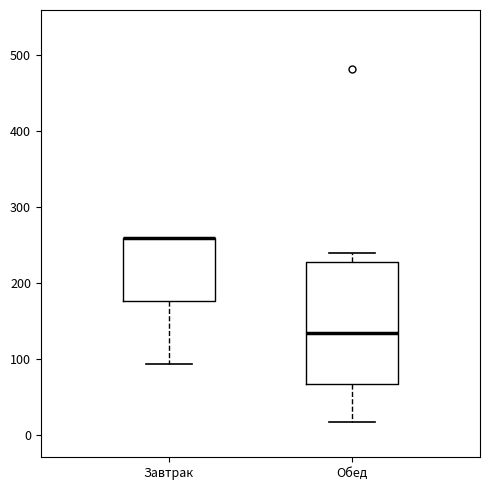

Which box is the tallest, from its lower edge to its upper edge?

Обед